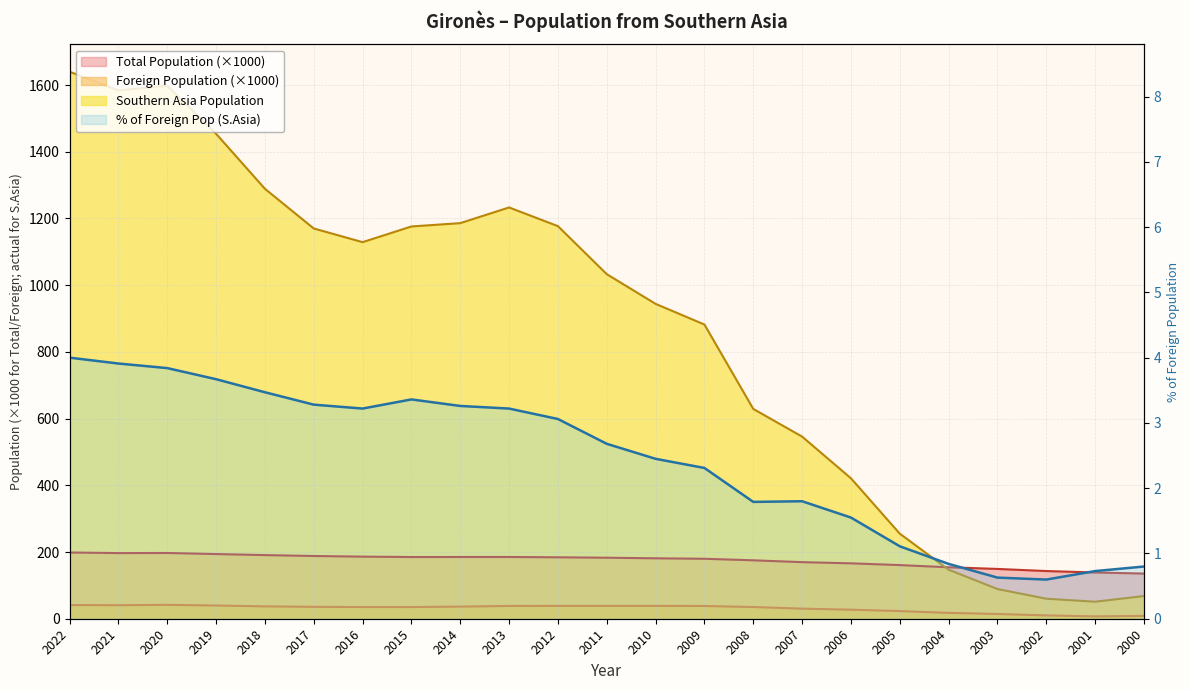

Which category has the lowest value across all series?

2002